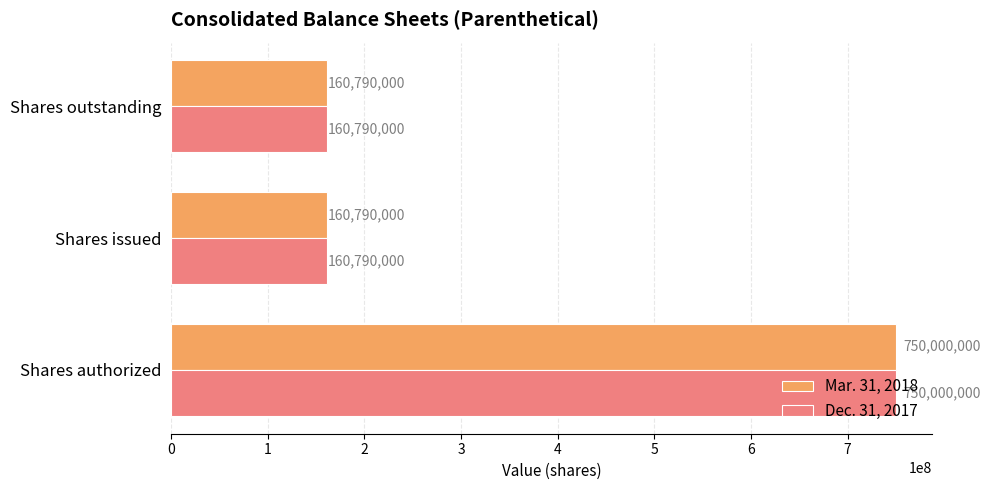

What is the total value across all series at Shares outstanding?

321580000